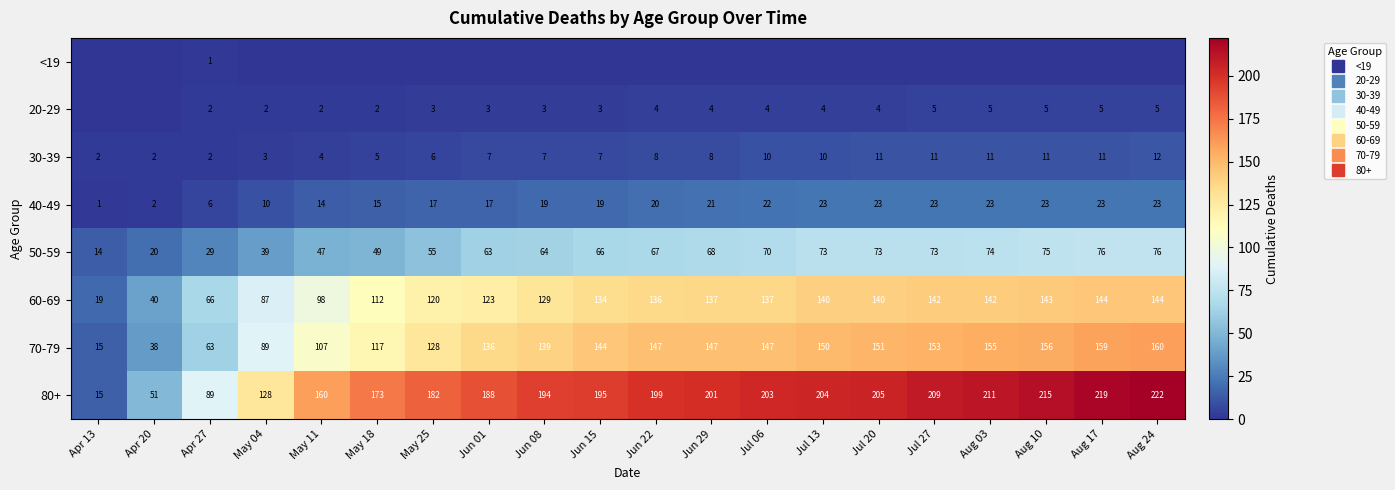

At how many categories does at least one series exceed 207?

5